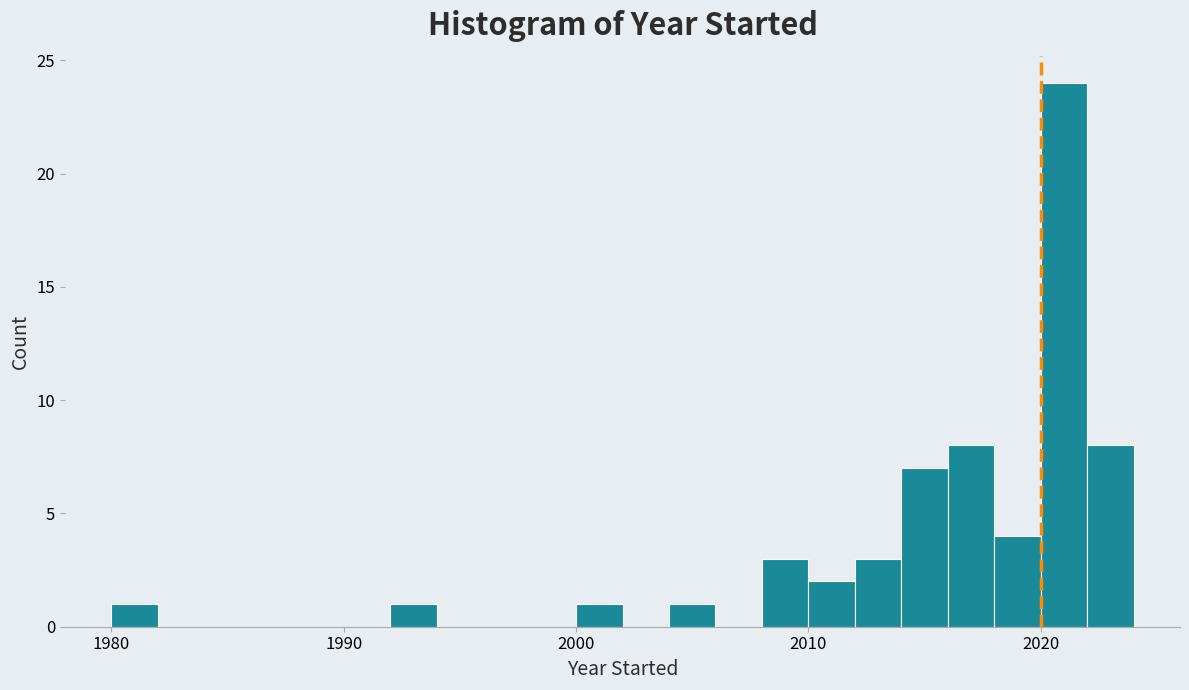

Around what value on the x-axis is the tallest bar? Give the approximate position of its centre, as read against the axis.

2021